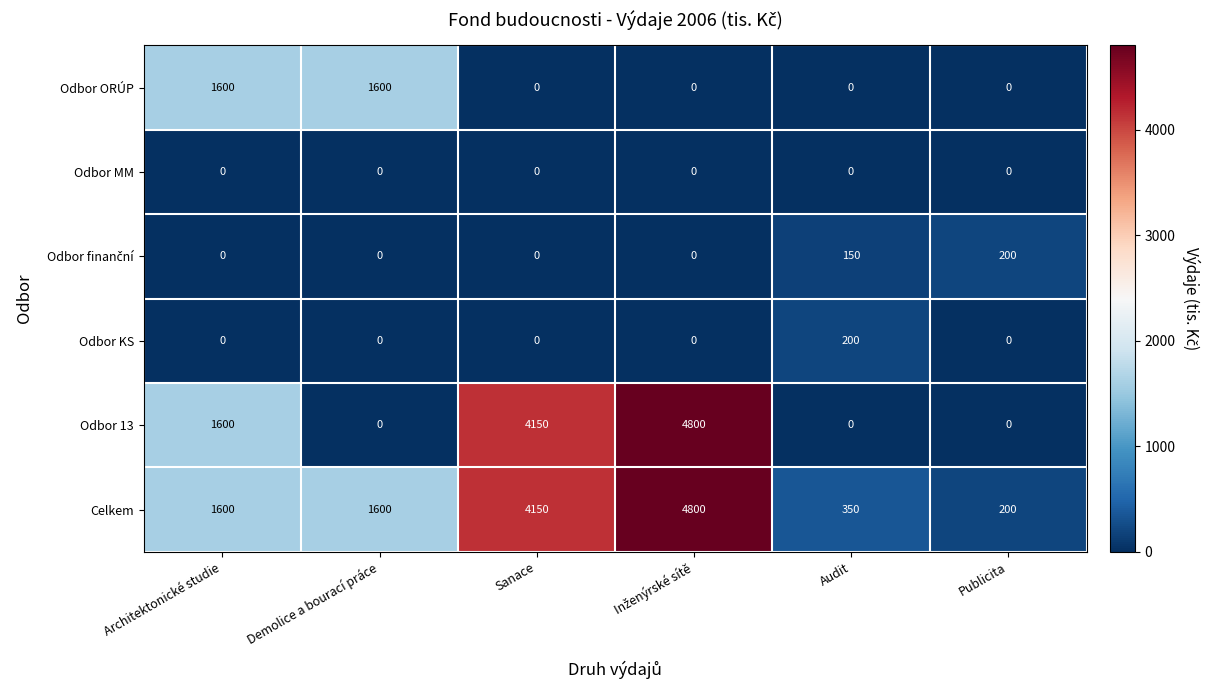

What is the total value across all series at Demolice a bourací práce?

3200